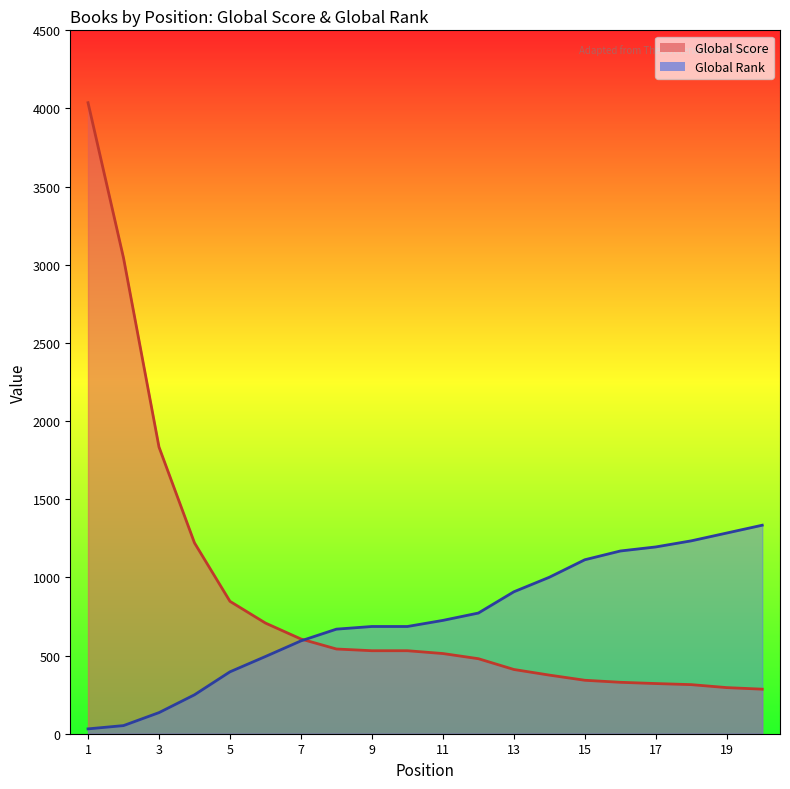

What is the minimum value shown in the chart?

31